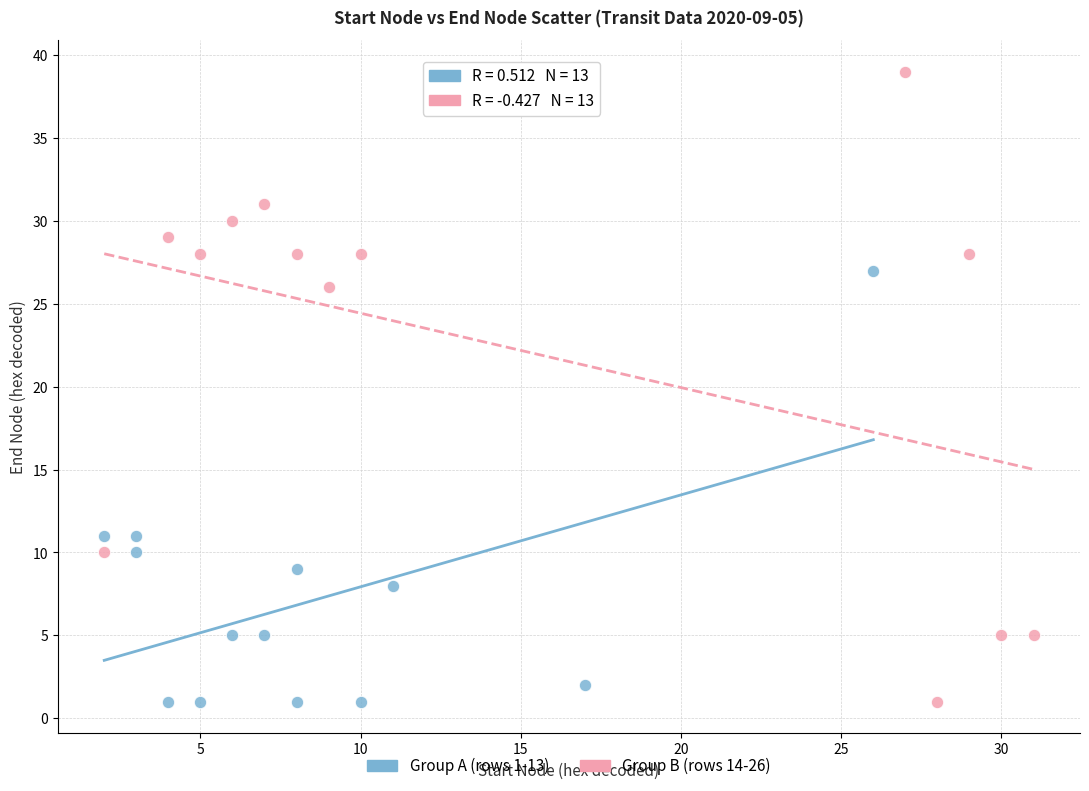

Which series has the widest spread of Y values?

Group B (rows 14-26)